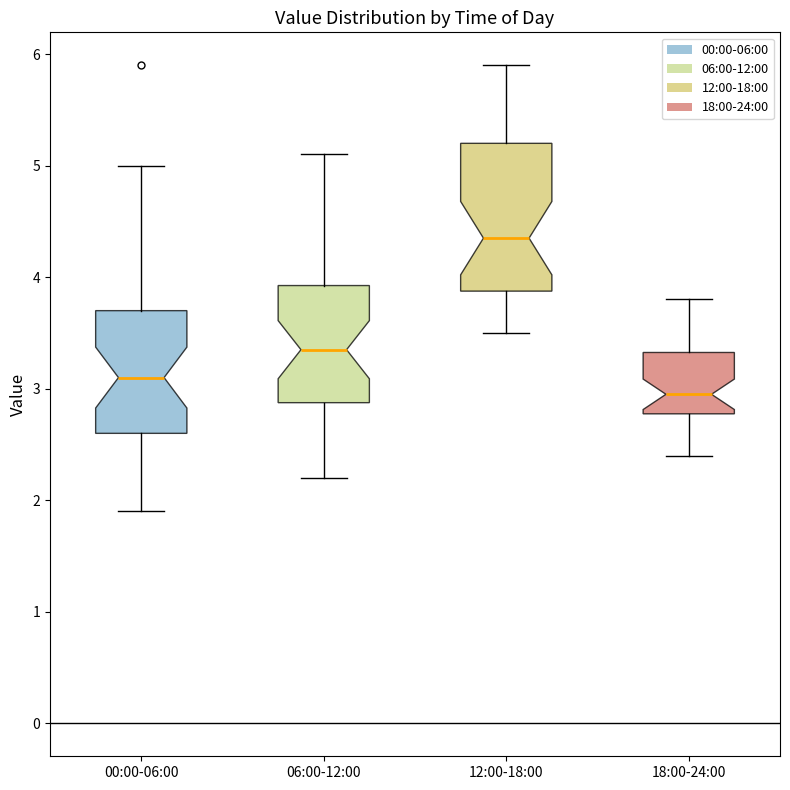

Reading left to right, transcribe this box plot: for each box, give where its median line is, the range the box spans, and where its two whiskers end, as read against the y-axis. The values are not printed on the chart, so give them approximately, as read against the axis.

00:00-06:00: median 3.1, box 2.6 to 3.7, whiskers 1.9 to 5.0
06:00-12:00: median 3.4, box 2.9 to 3.9, whiskers 2.2 to 5.1
12:00-18:00: median 4.4, box 3.9 to 5.2, whiskers 3.5 to 5.9
18:00-24:00: median 3.0, box 2.8 to 3.3, whiskers 2.4 to 3.8